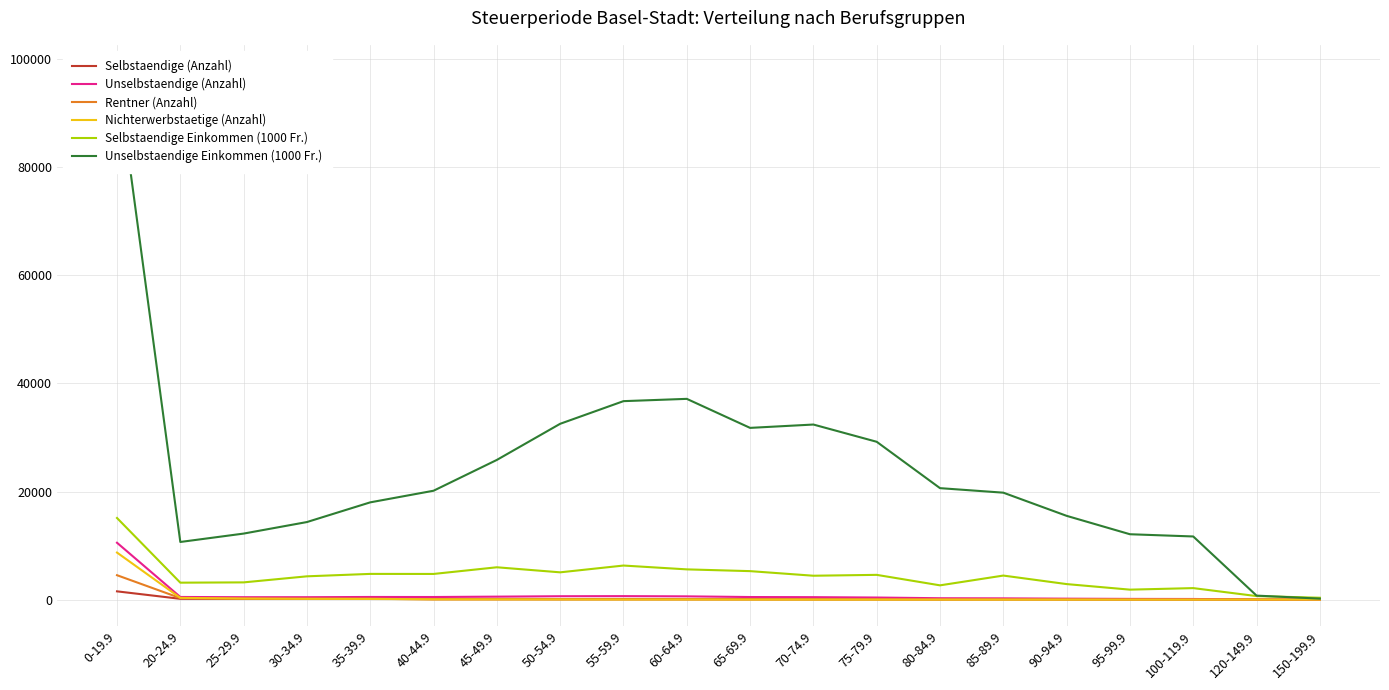

What is the sum of all Unselbstaendige (Anzahl) values?

17423.0